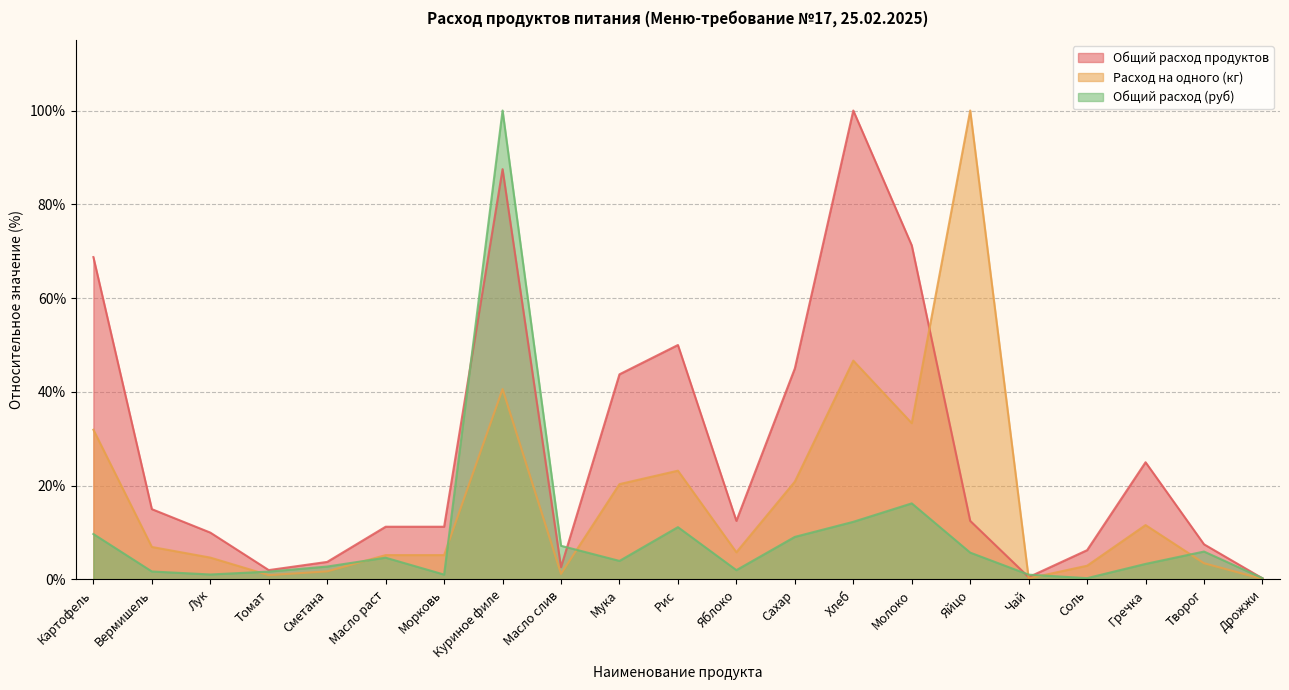

What is the spread (max minus min) of values at Вермишель?

13.3